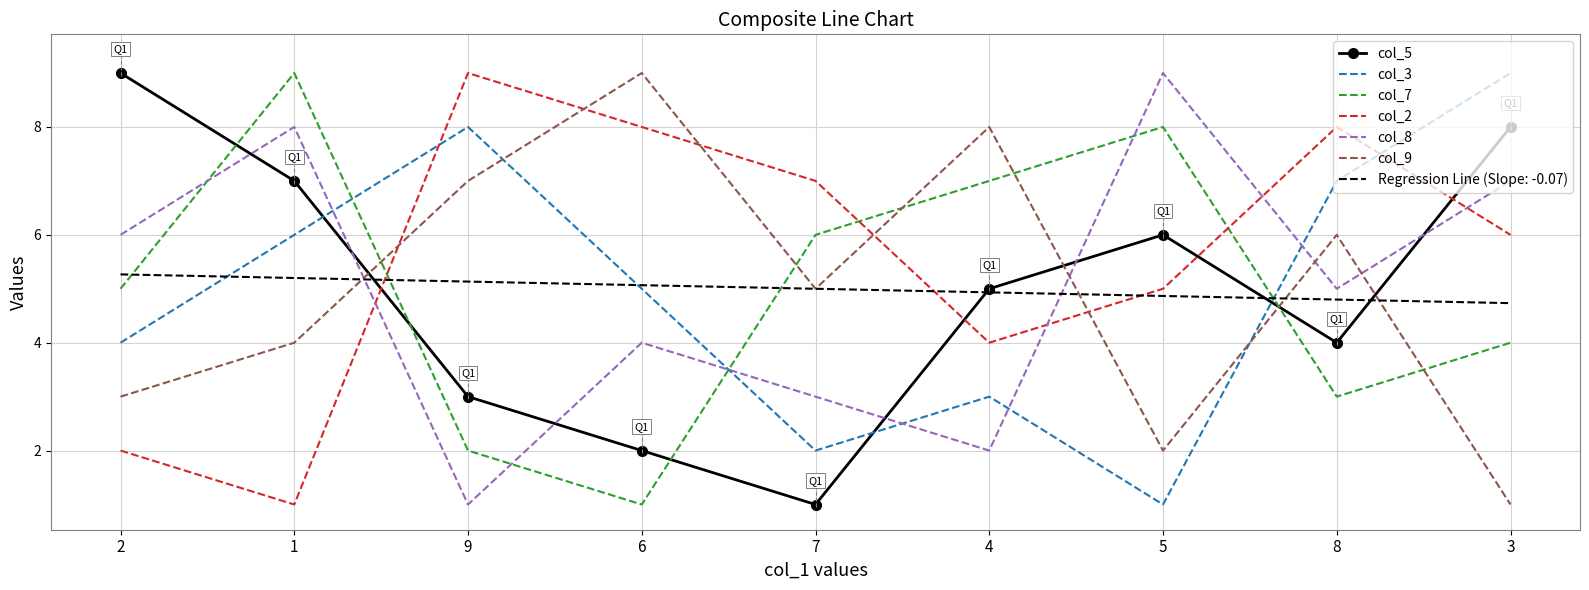

Count the number of data series in this chart.

7